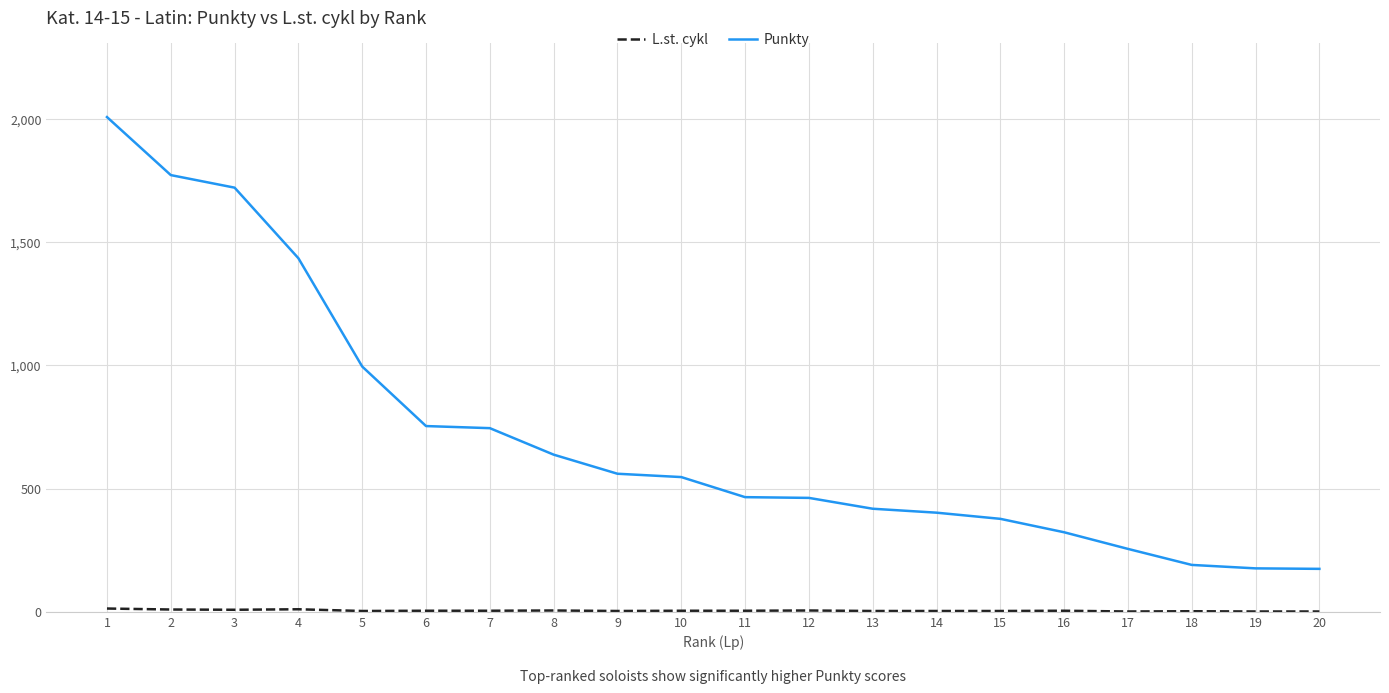

Which series has the largest total across all categories?

Punkty